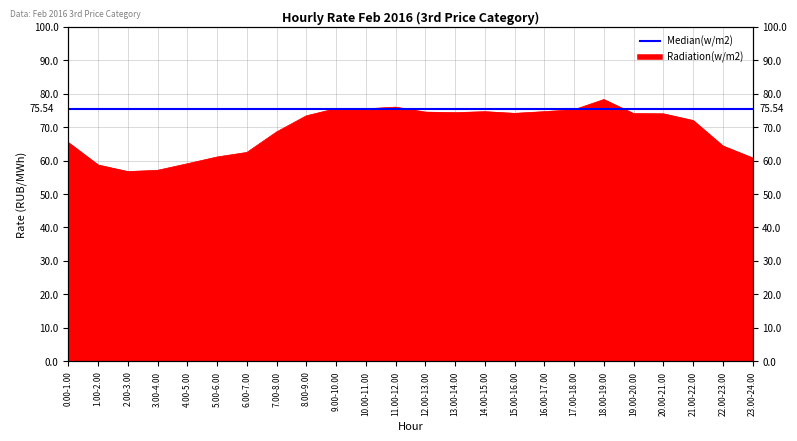

Rank the categories by value from lowest to highest.

2.00-3.00, 3.00-4.00, 1.00-2.00, 4.00-5.00, 23.00-24.00, 5.00-6.00, 6.00-7.00, 22.00-23.00, 0.00-1.00, 7.00-8.00, 21.00-22.00, 8.00-9.00, 20.00-21.00, 19.00-20.00, 15.00-16.00, 13.00-14.00, 12.00-13.00, 14.00-15.00, 16.00-17.00, 17.00-18.00, 10.00-11.00, 9.00-10.00, 11.00-12.00, 18.00-19.00